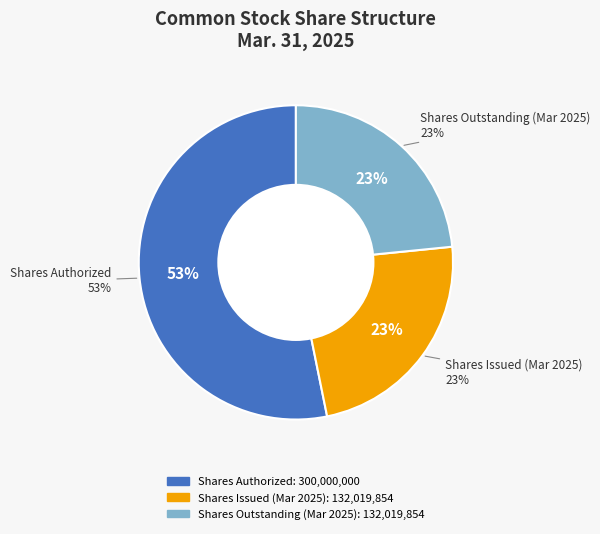

How many slices are in this pie chart?

3